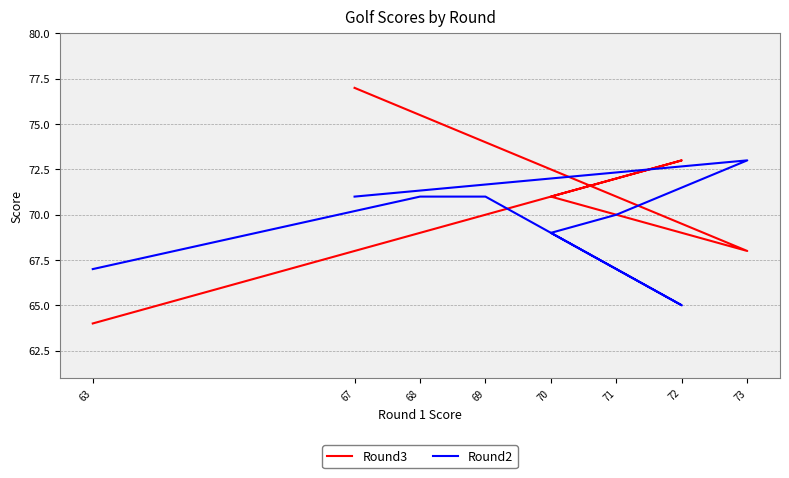

True or false: Round3 has a value of 43 at 69.

False